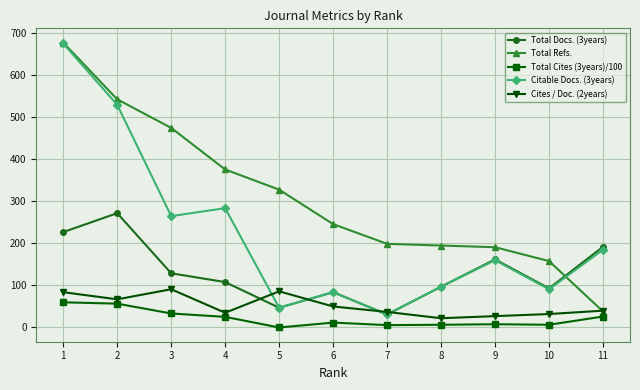

Is the value of Citable Docs. (3years) at 10 greater than the value of Total Cites (3years)/100 at 8?

Yes